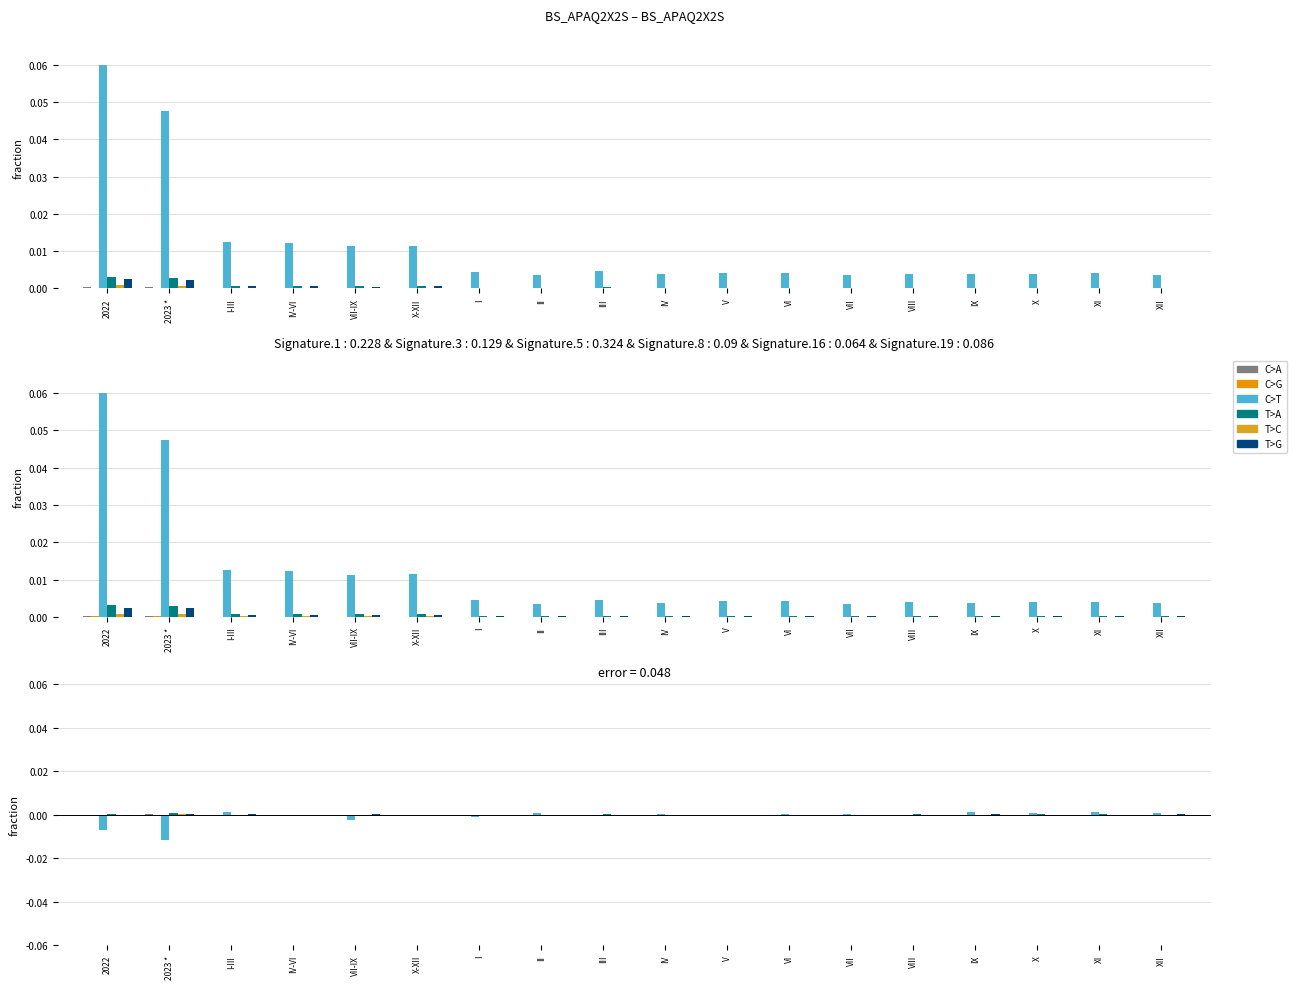

Are the bars horizontal?

No